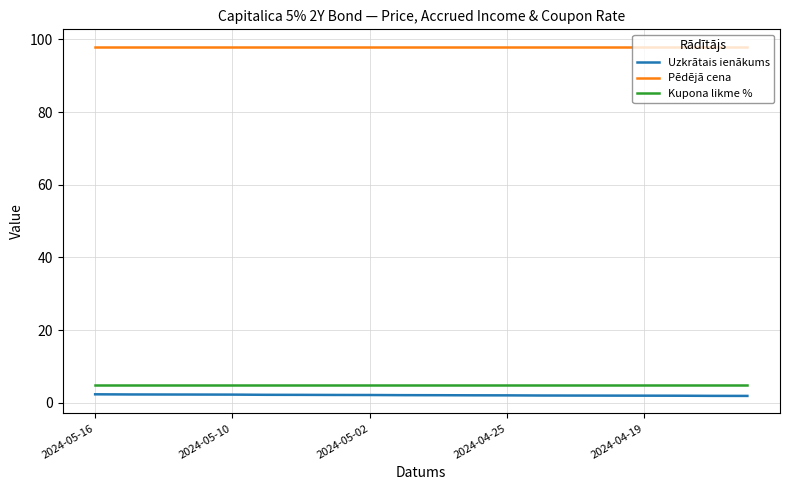

True or false: Uzkrātais ienākums and Pēdējā cena cross at least once.

False